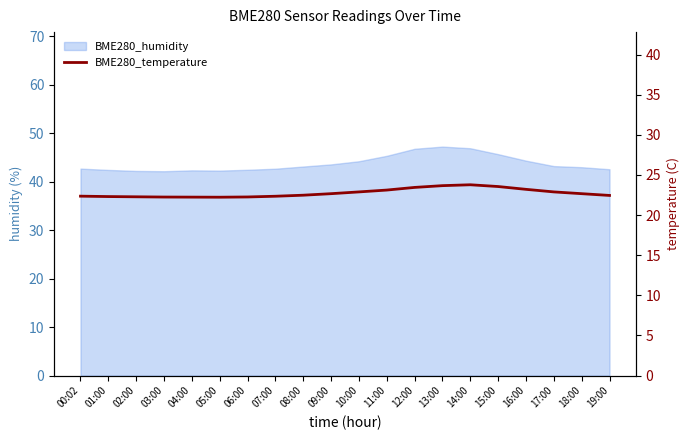

What value does the data have at 19:00?

22.4